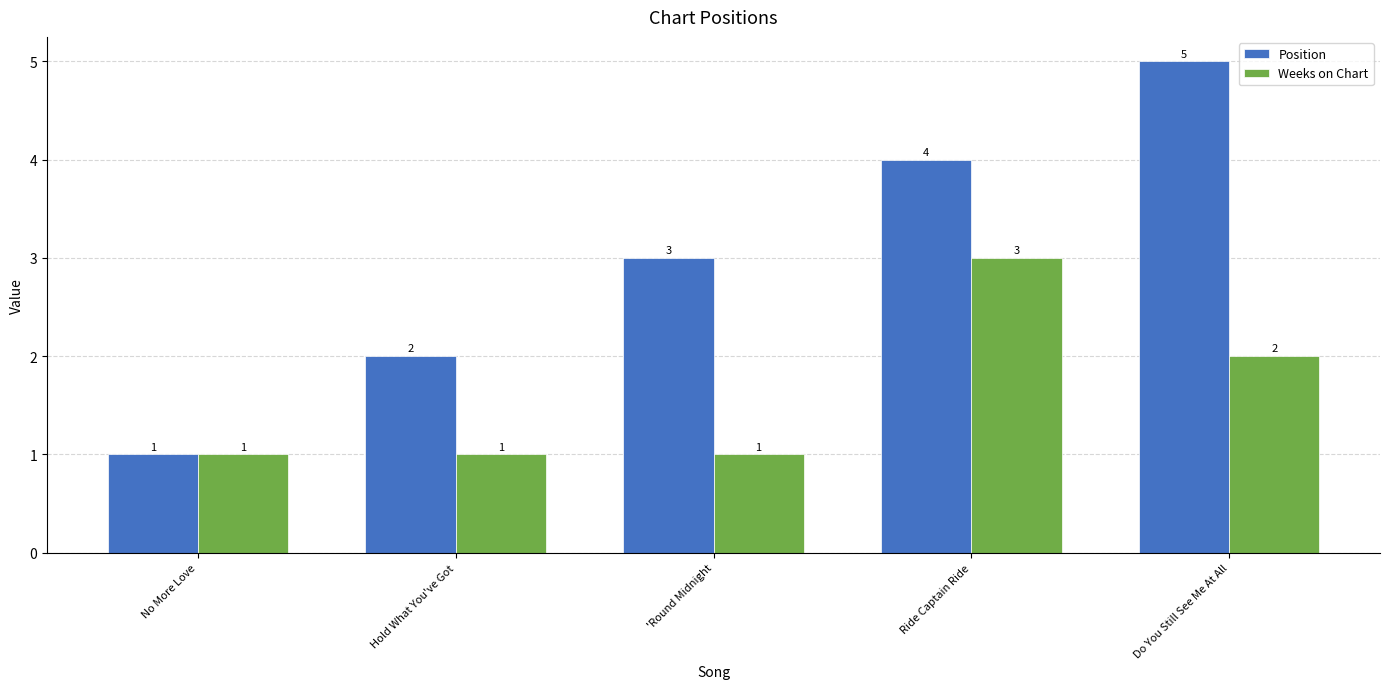

What is the minimum value for Weeks on Chart?

1